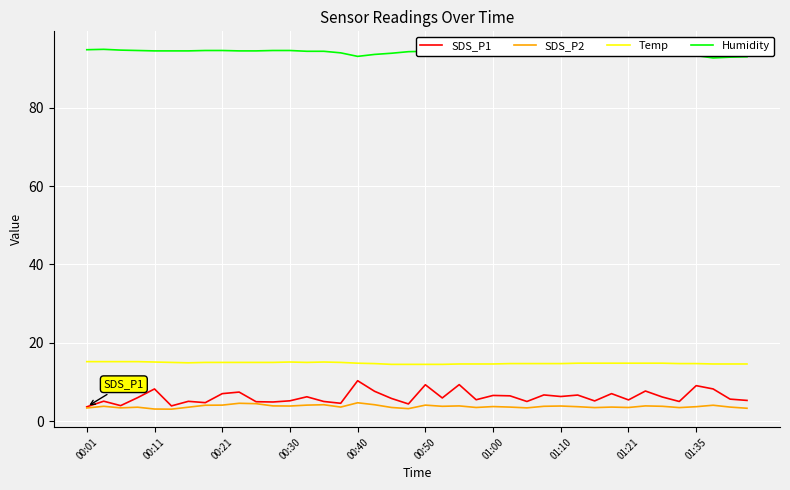

Which series has the largest total across all categories?

Humidity